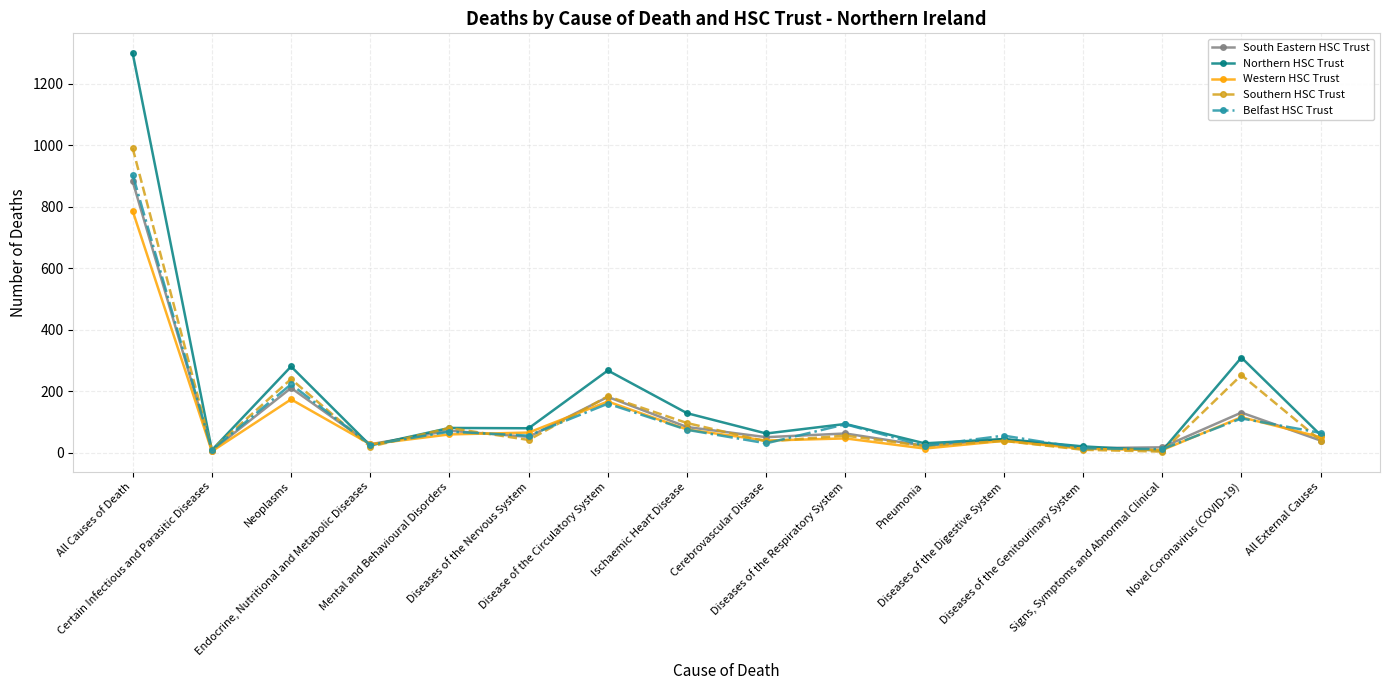

The Southern HSC Trust series shows 253 at Novel Coronavirus (COVID-19). True or false?

True